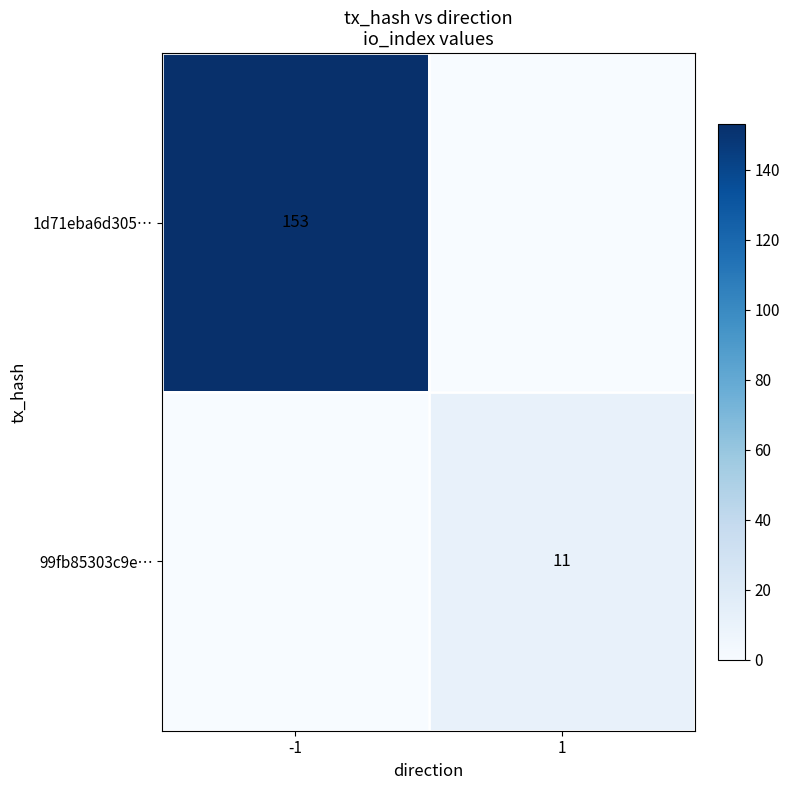

The 99fb85303c9e… series shows 5 at 1. True or false?

False